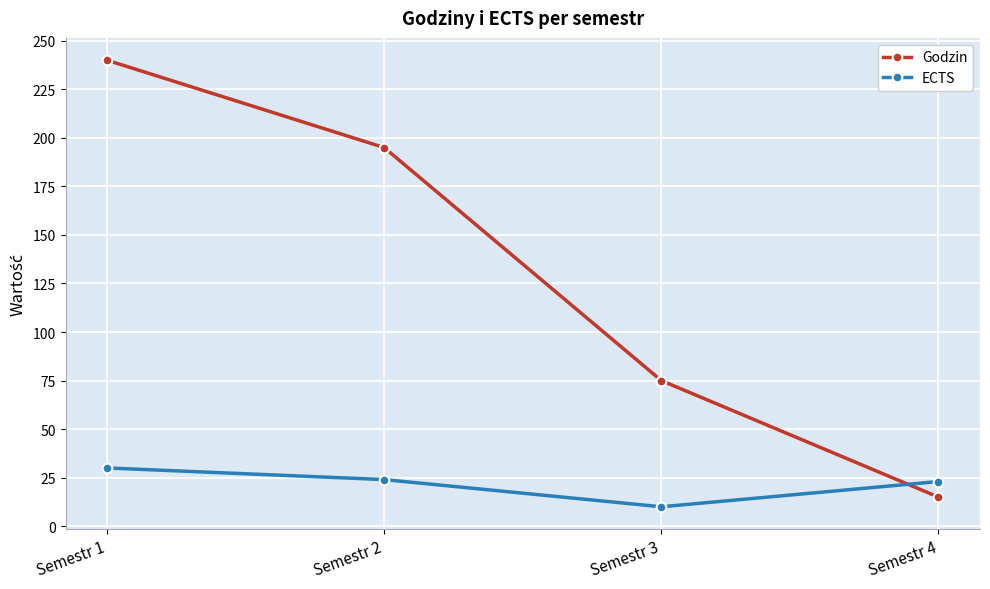

How many values in the ECTS series are below 24?

2